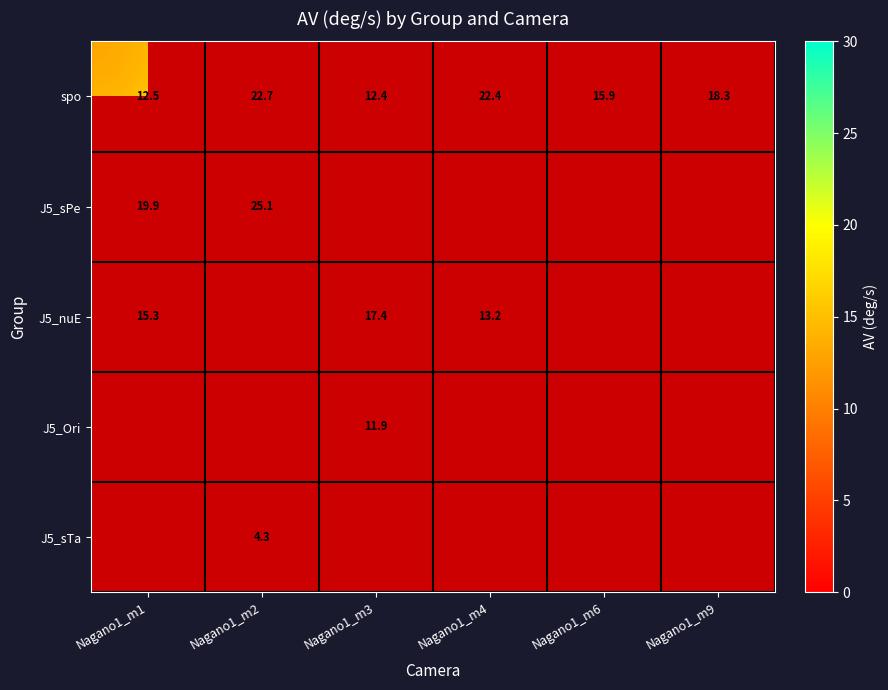

How many data points in spo are less than 18?

3